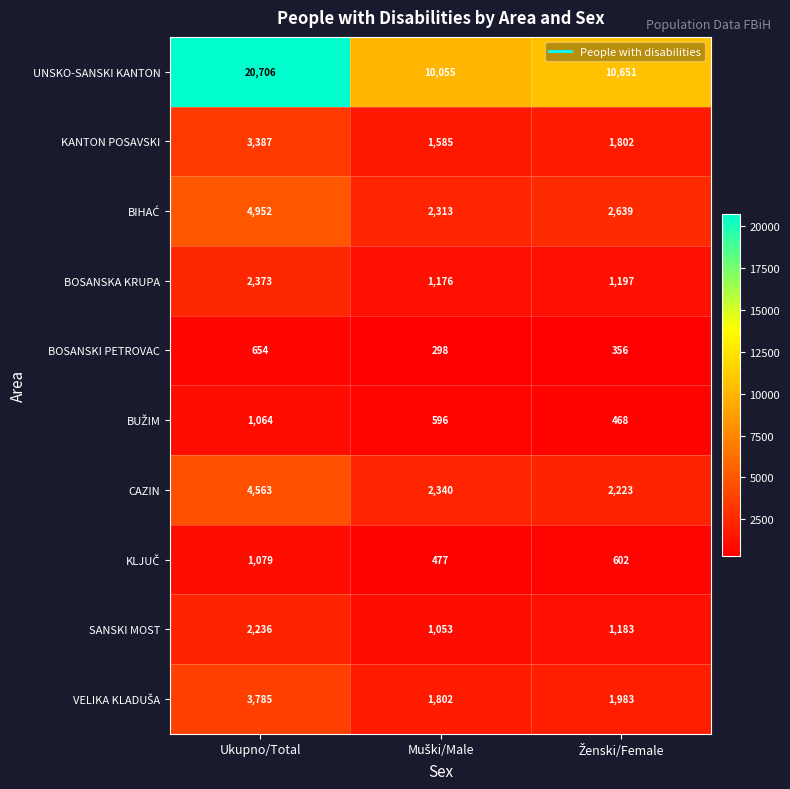

Which series has the largest range (max minus min)?

UNSKO-SANSKI KANTON